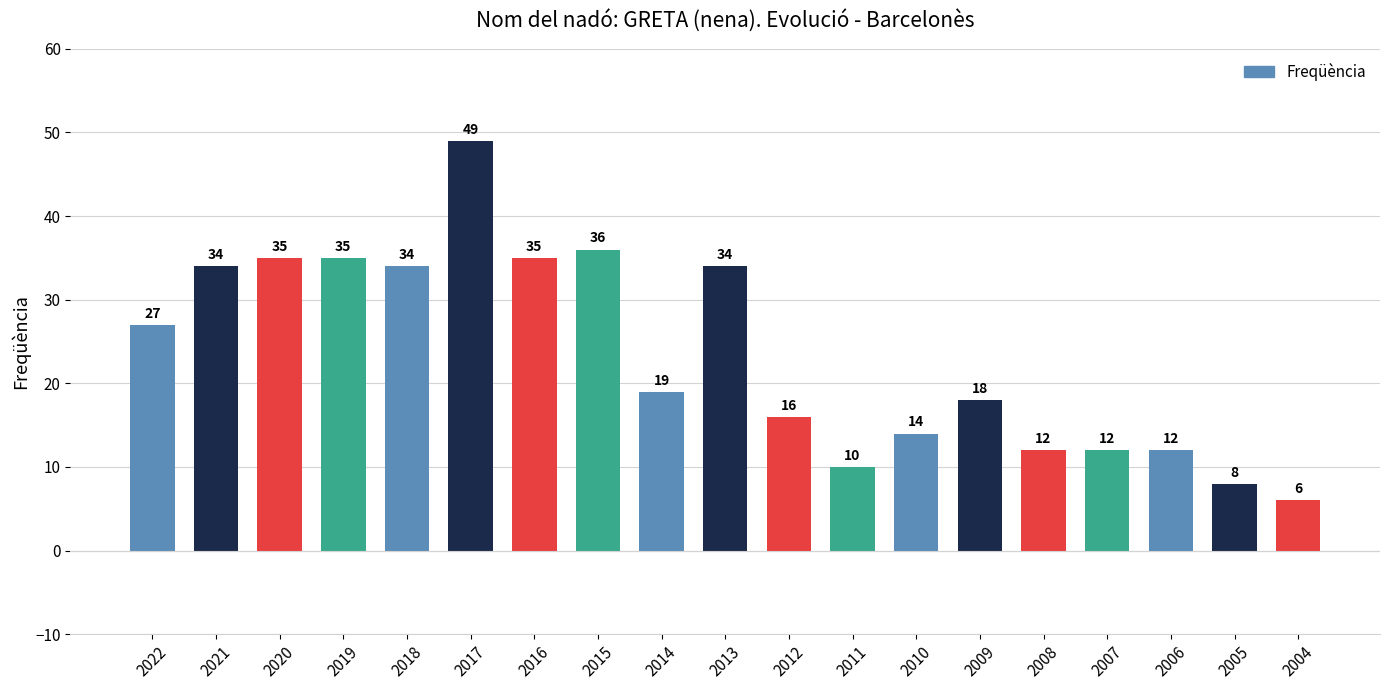

Which category has the lowest value across all series?

2004